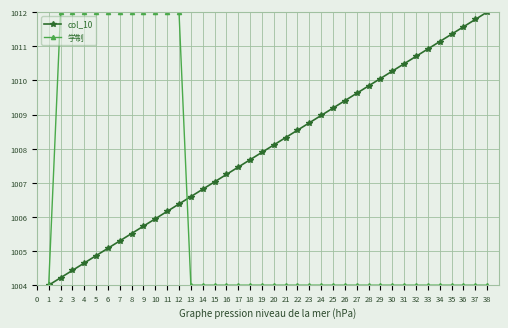

True or false: col_10 and 学制 cross at least once.

True